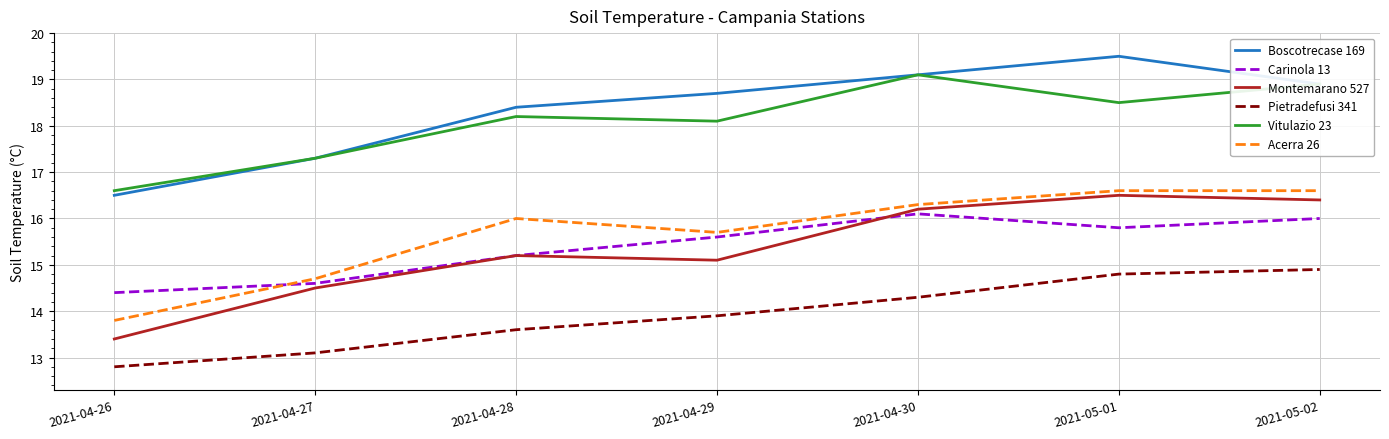

The value of Vitulazio 23 at 2021-04-26 is 8.2. True or false?

False